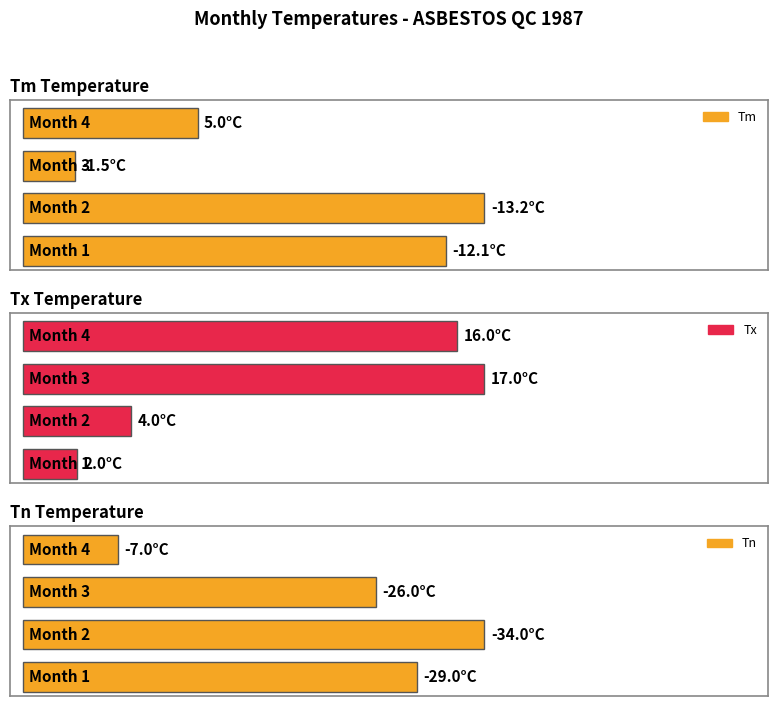

At how many categories does at least one series exceed 1?

4